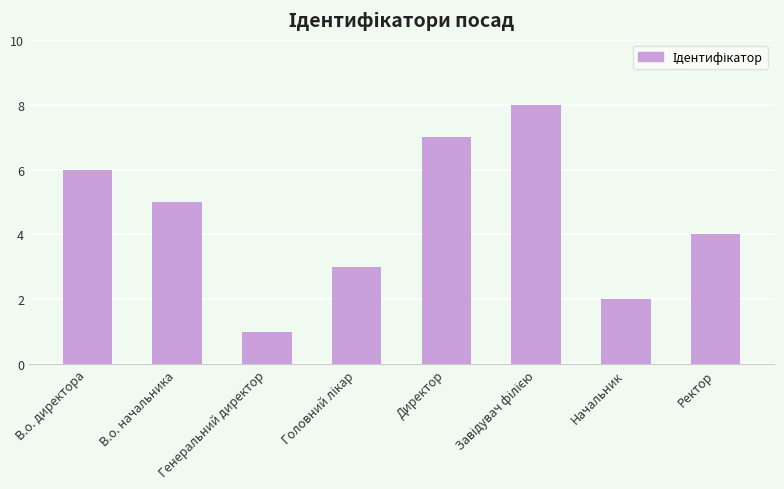

What position from the left is В.о. директора?

1